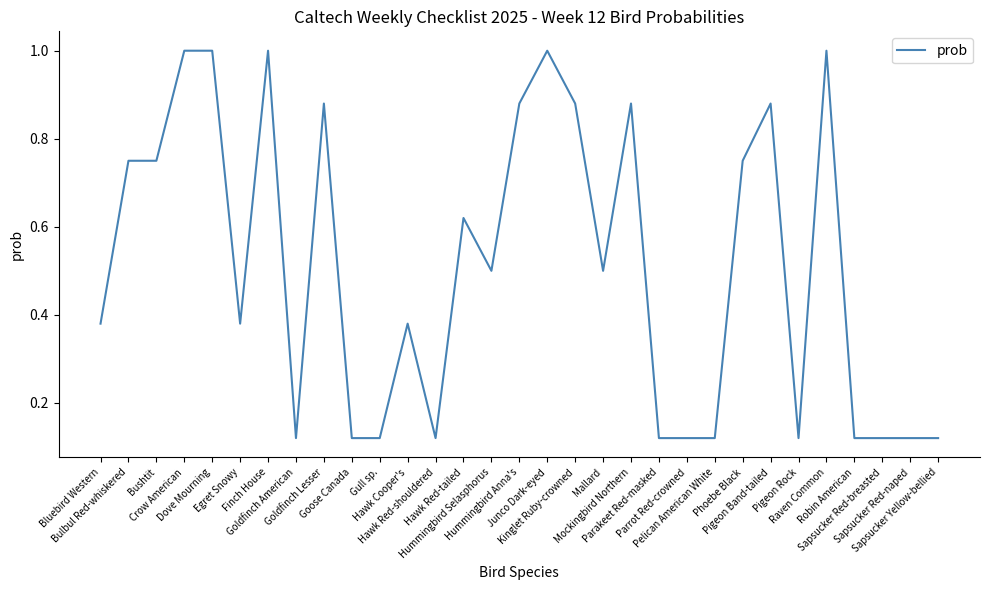

What is the maximum value shown in the chart?

1.0